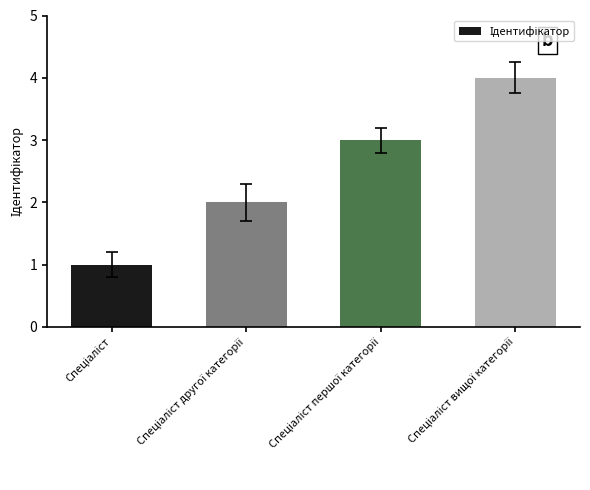

What is the sum of all values?

10